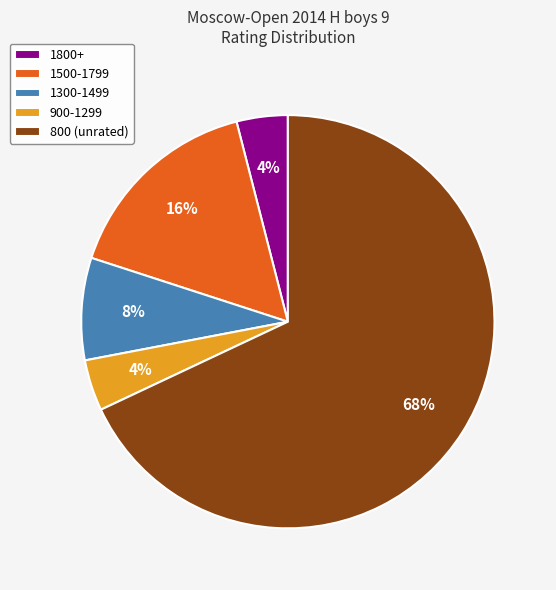

Approximately how many times larger is the value at 1500-1799 compared to 900-1299?

4.0